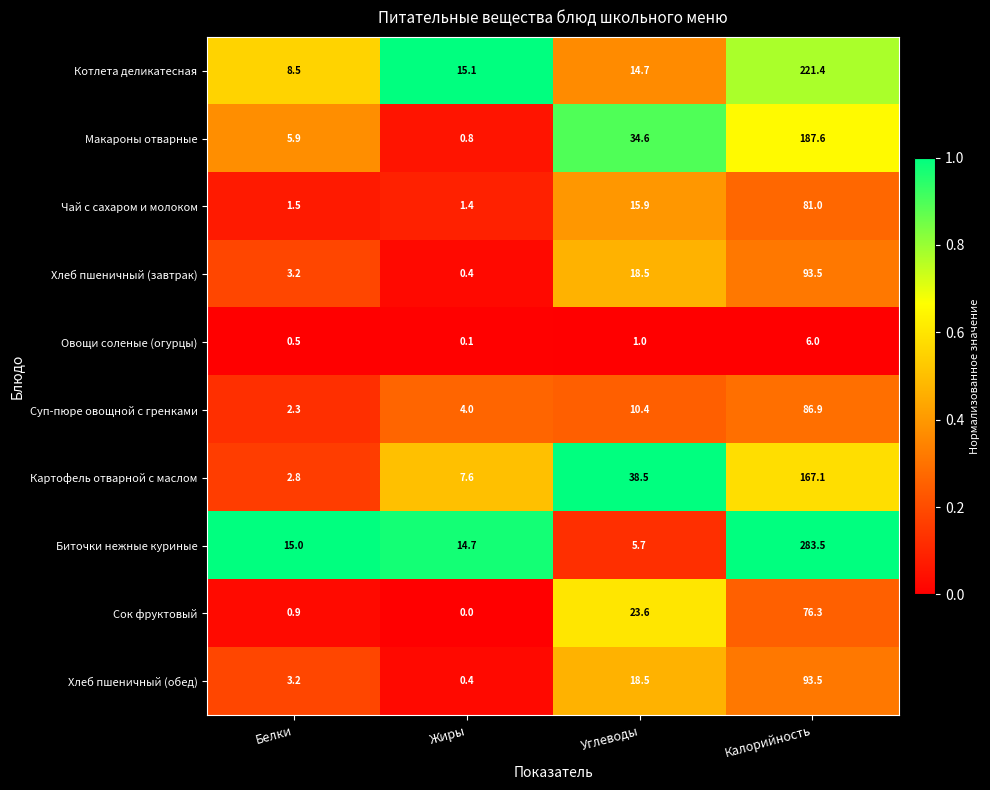

At how many categories does at least one series exceed 0?

4